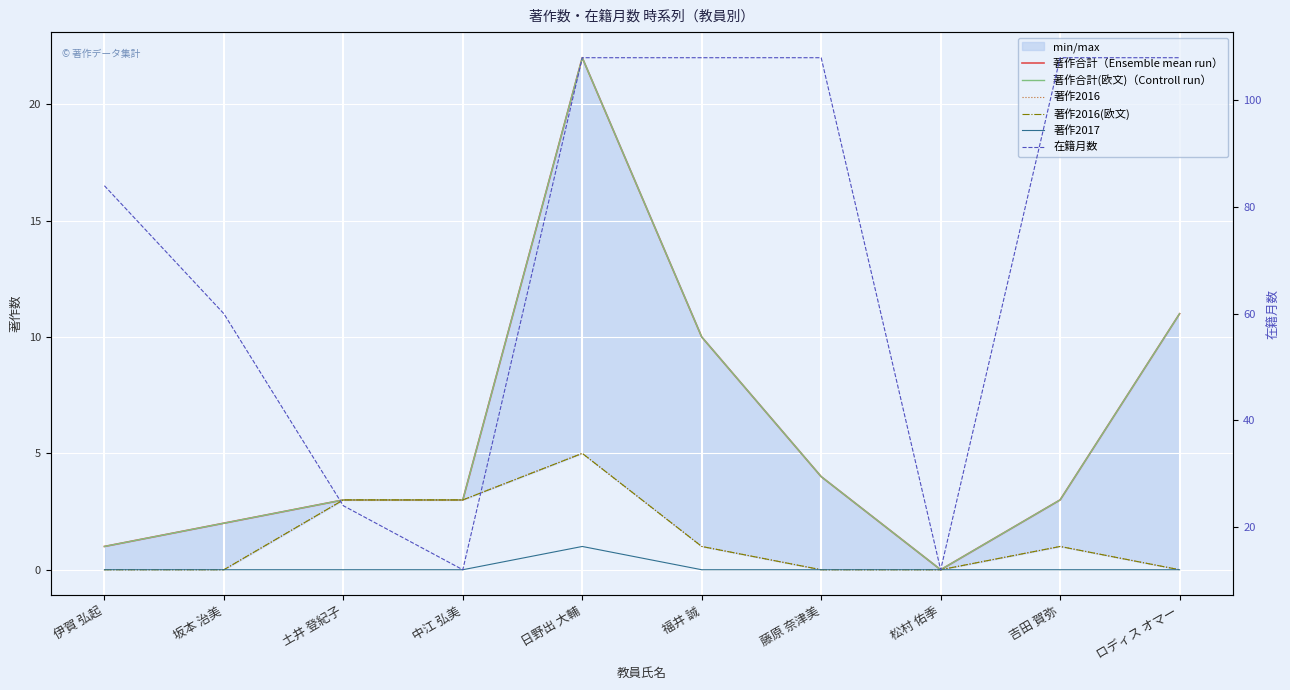

Reading right to left, what are all the values shown in this chart?

著作合計（Ensemble mean run）: ロディス オマー=11	吉田 賀弥=3	松村 佑季=0	藤原 奈津美=4	福井 誠=10	日野出 大輔=22	中江 弘美=3	土井 登紀子=3	坂本 治美=2	伊賀 弘起=1
著作合計(欧文)（Controll run）: ロディス オマー=11	吉田 賀弥=3	松村 佑季=0	藤原 奈津美=4	福井 誠=10	日野出 大輔=22	中江 弘美=3	土井 登紀子=3	坂本 治美=2	伊賀 弘起=1
著作2016: ロディス オマー=0	吉田 賀弥=1	松村 佑季=0	藤原 奈津美=0	福井 誠=1	日野出 大輔=5	中江 弘美=3	土井 登紀子=3	坂本 治美=0	伊賀 弘起=0
著作2016(欧文): ロディス オマー=0	吉田 賀弥=1	松村 佑季=0	藤原 奈津美=0	福井 誠=1	日野出 大輔=5	中江 弘美=3	土井 登紀子=3	坂本 治美=0	伊賀 弘起=0
著作2017: ロディス オマー=0	吉田 賀弥=0	松村 佑季=0	藤原 奈津美=0	福井 誠=0	日野出 大輔=1	中江 弘美=0	土井 登紀子=0	坂本 治美=0	伊賀 弘起=0
在籍月数: ロディス オマー=108	吉田 賀弥=108	松村 佑季=12	藤原 奈津美=108	福井 誠=108	日野出 大輔=108	中江 弘美=12	土井 登紀子=24	坂本 治美=60	伊賀 弘起=84